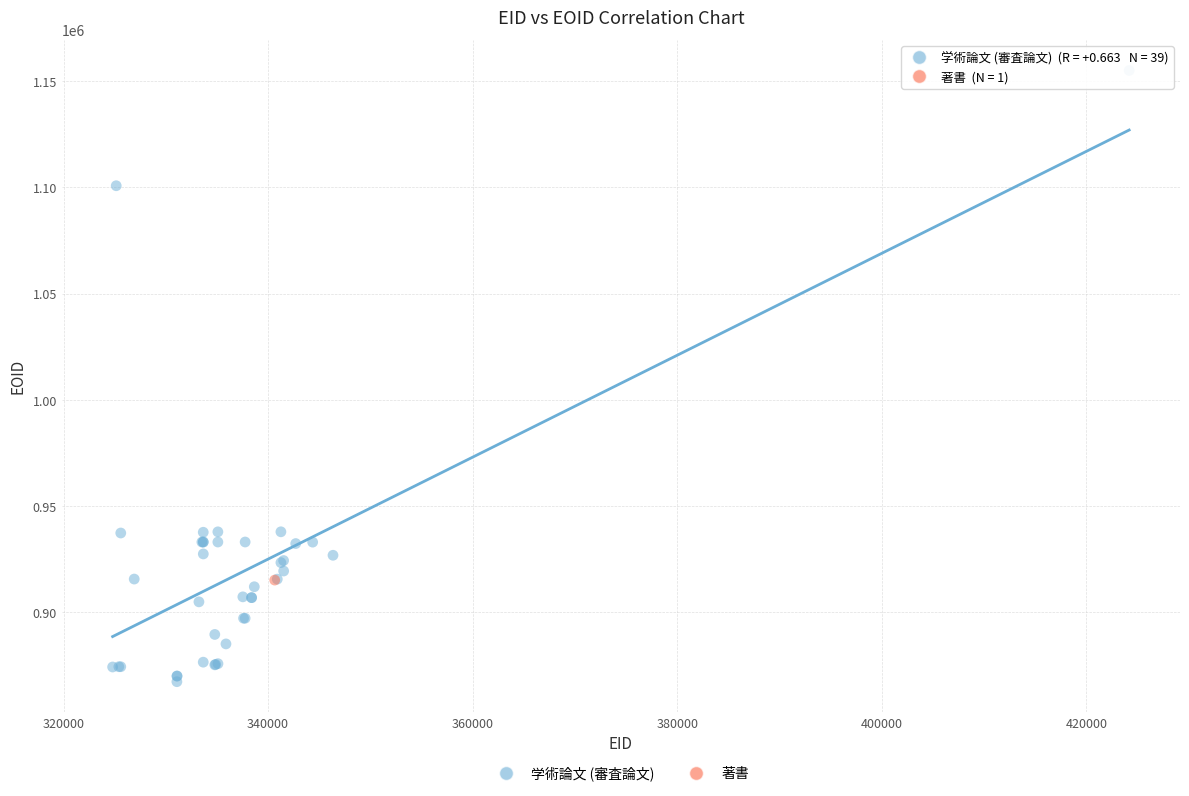

What are all the series names shown in the legend?

学術論文 (審査論文), 著書